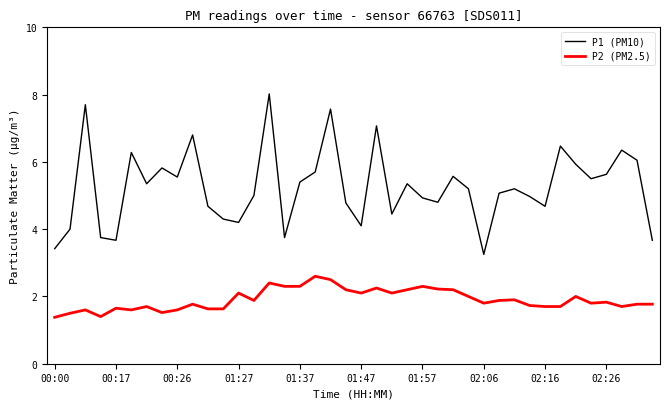

True or false: P2 (PM2.5) and P1 (PM10) intersect in this chart.

False